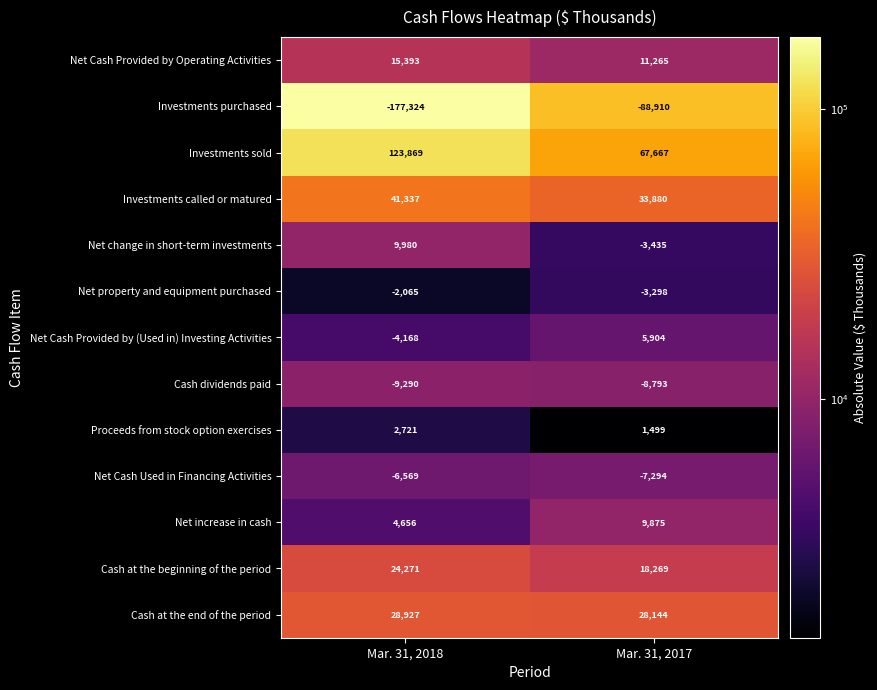

What is the difference between the Net property and equipment purchased values at Mar. 31, 2017 and Mar. 31, 2018?

1233